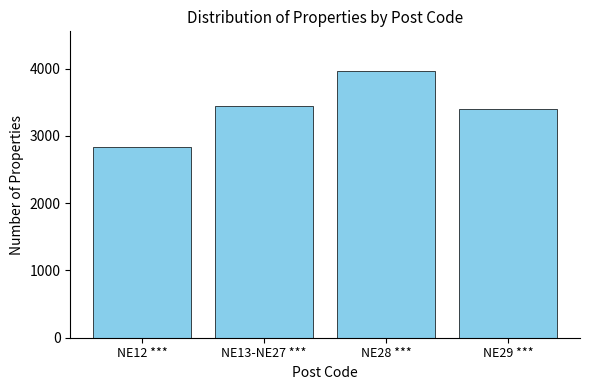

Rank the categories by value from lowest to highest.

NE12 ***, NE29 ***, NE13-NE27 ***, NE28 ***